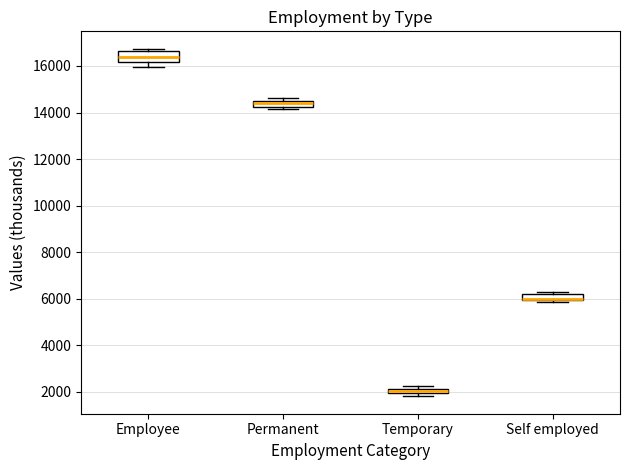

Comparing the boxes themselves (not the whiskers), which one is the tallest?

Employee